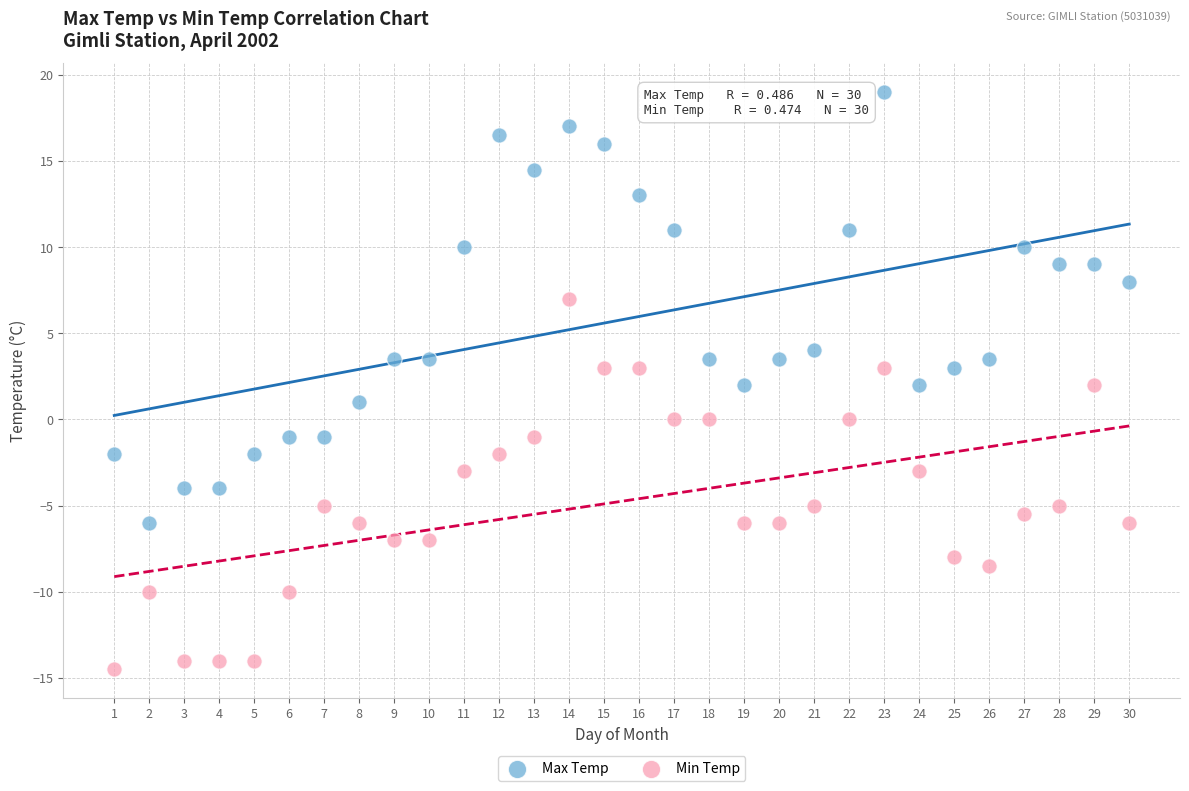

Across all data points, what is the range of Y values (max minus min)?

33.5